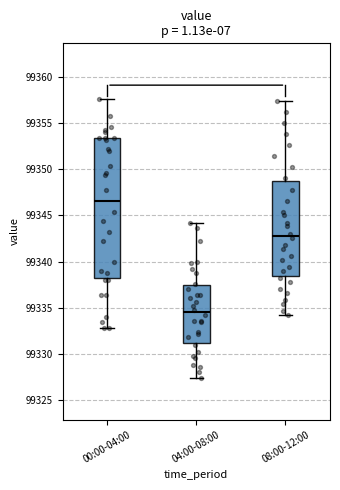

Which box's median line is the lowest?

04:00-08:00